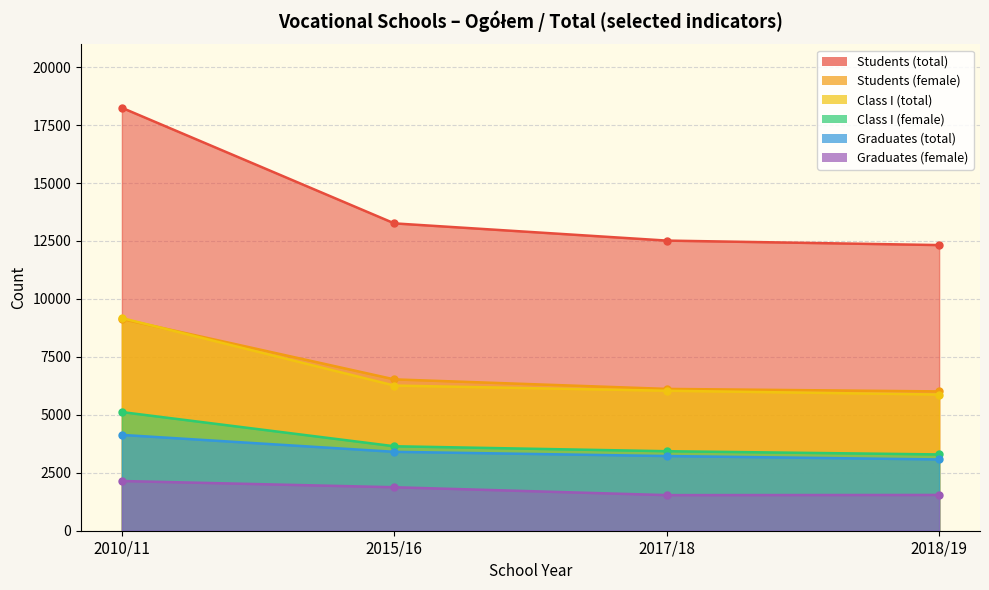

What is the sum of all Students (female) values?

27790